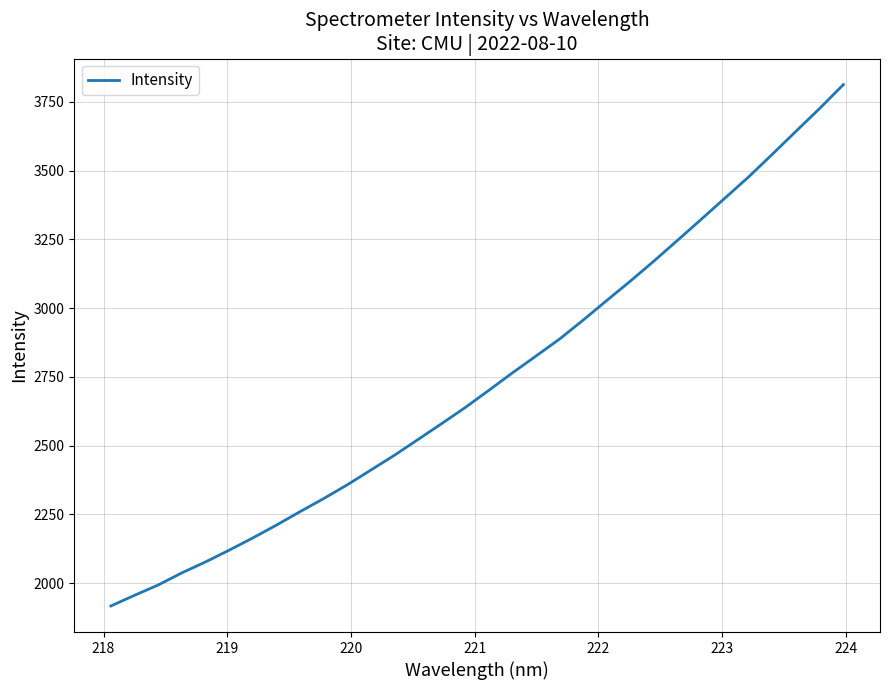

What is the maximum value shown in the chart?

3813.2